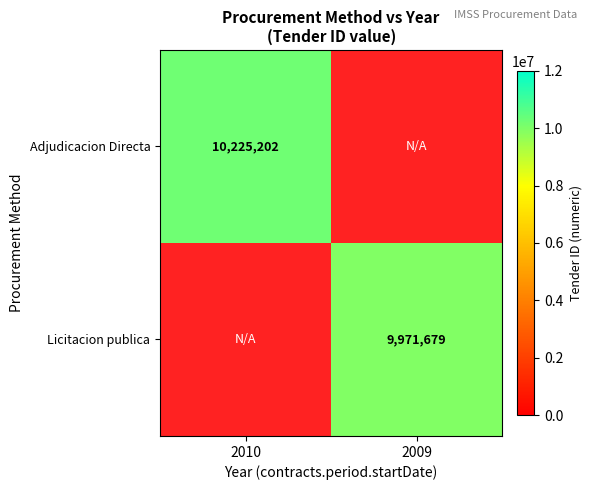

True or false: Licitacion publica has a value of 9971679 at 2009.

True